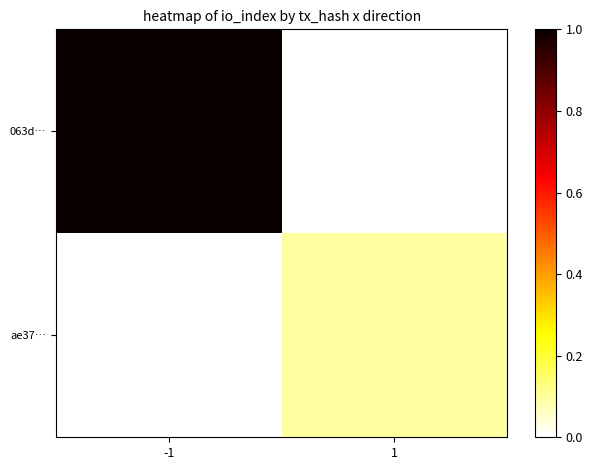

At 1, list the series in order from largest to smallest.

ae37…, 063d…